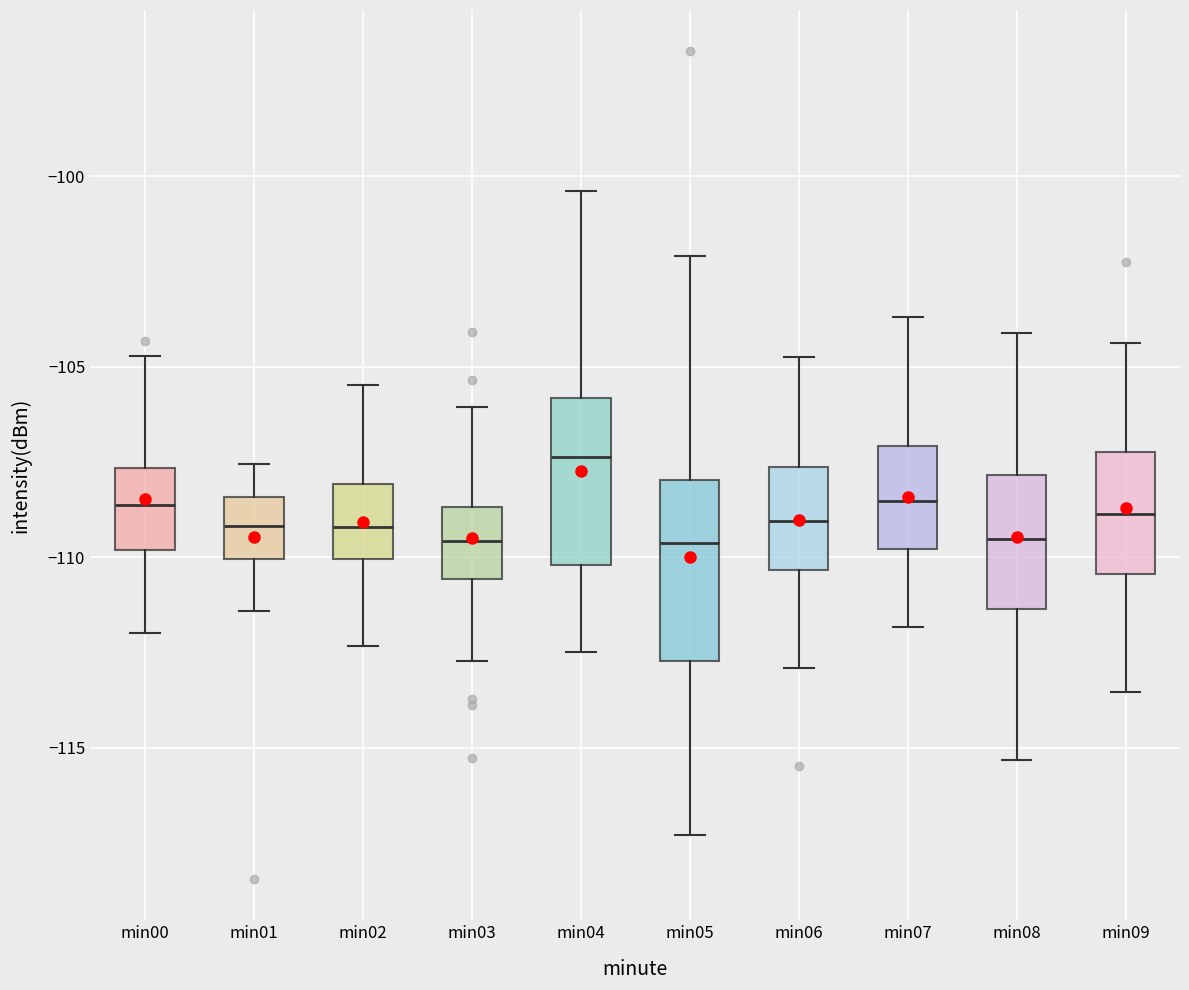

Reading left to right, read every box against the y-axis: the position of its median line, the range the box covers, and the ends of its whiskers. The values are not printed on the chart, so give them approximately, as read against the axis.

min00: median -108.5, box -110.0 to -107.5, whiskers -112.0 to -104.5
min01: median -109.0, box -110.0 to -108.5, whiskers -111.5 to -107.5
min02: median -109.0, box -110.0 to -108.0, whiskers -112.5 to -105.5
min03: median -109.5, box -110.5 to -108.5, whiskers -112.5 to -106.0
min04: median -107.5, box -110.0 to -106.0, whiskers -112.5 to -100.5
min05: median -109.5, box -112.5 to -108.0, whiskers -117.5 to -102.0
min06: median -109.0, box -110.5 to -107.5, whiskers -113.0 to -104.5
min07: median -108.5, box -110.0 to -107.0, whiskers -112.0 to -103.5
min08: median -109.5, box -111.5 to -108.0, whiskers -115.5 to -104.0
min09: median -109.0, box -110.5 to -107.0, whiskers -113.5 to -104.5